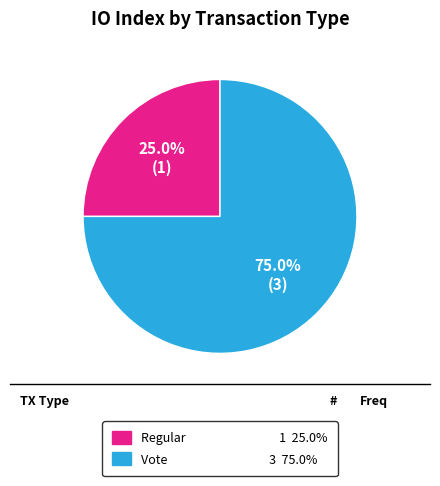

Does any single category account for the majority?

Yes